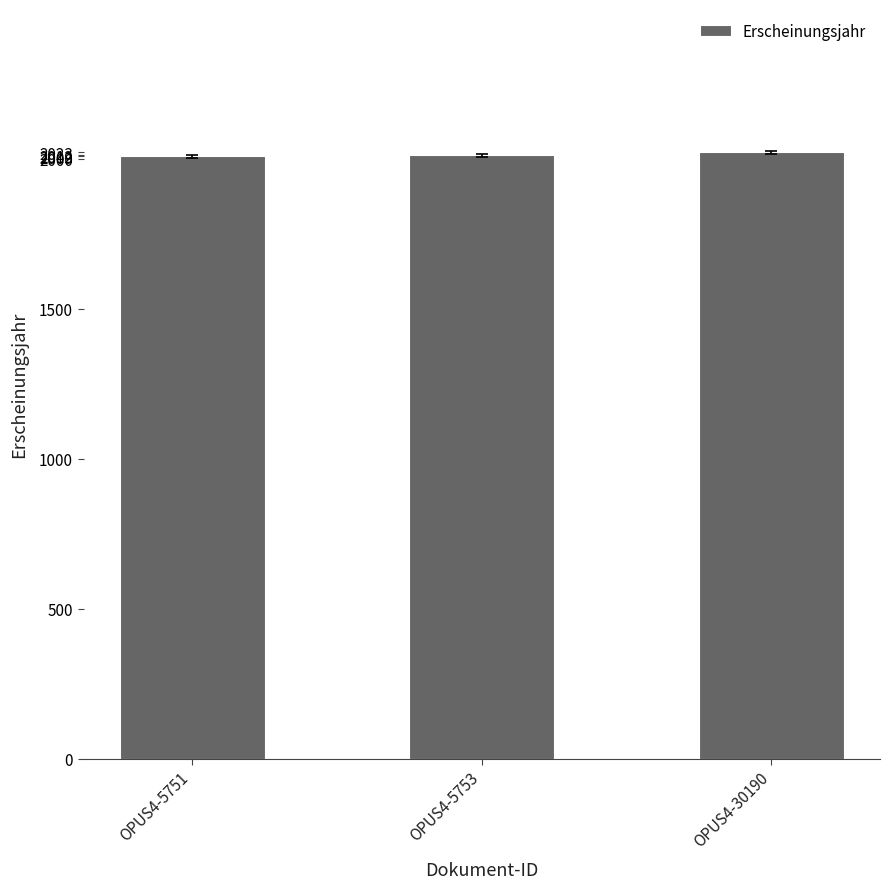

The value at OPUS4-5751 is 2009. True or false?

True